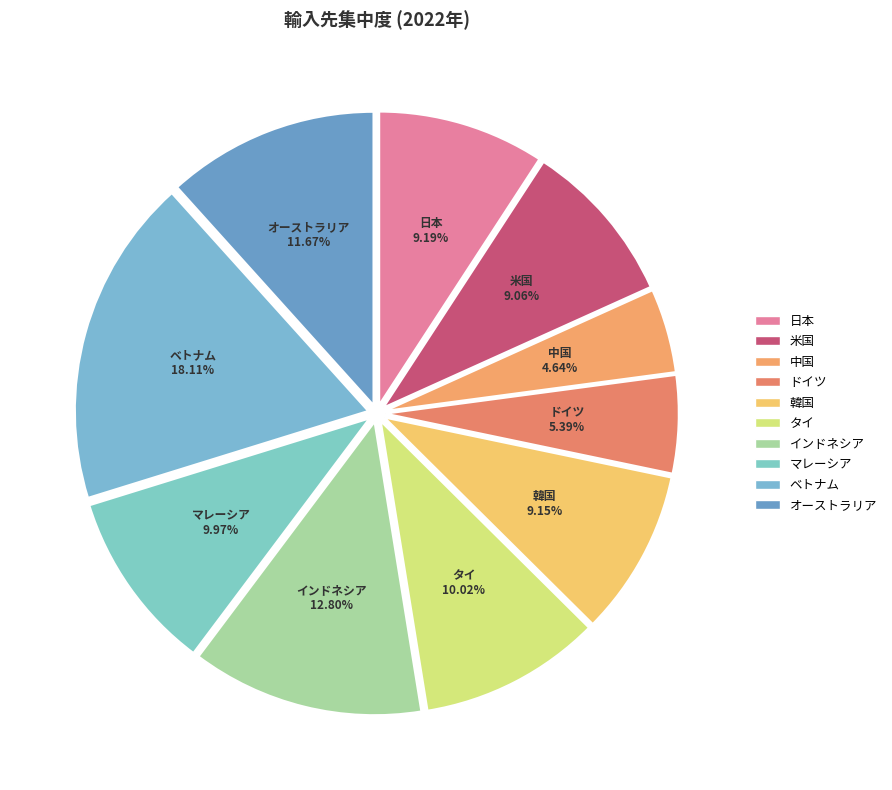

Approximately how many times larger is the value at 韓国 compared to 米国?

1.0